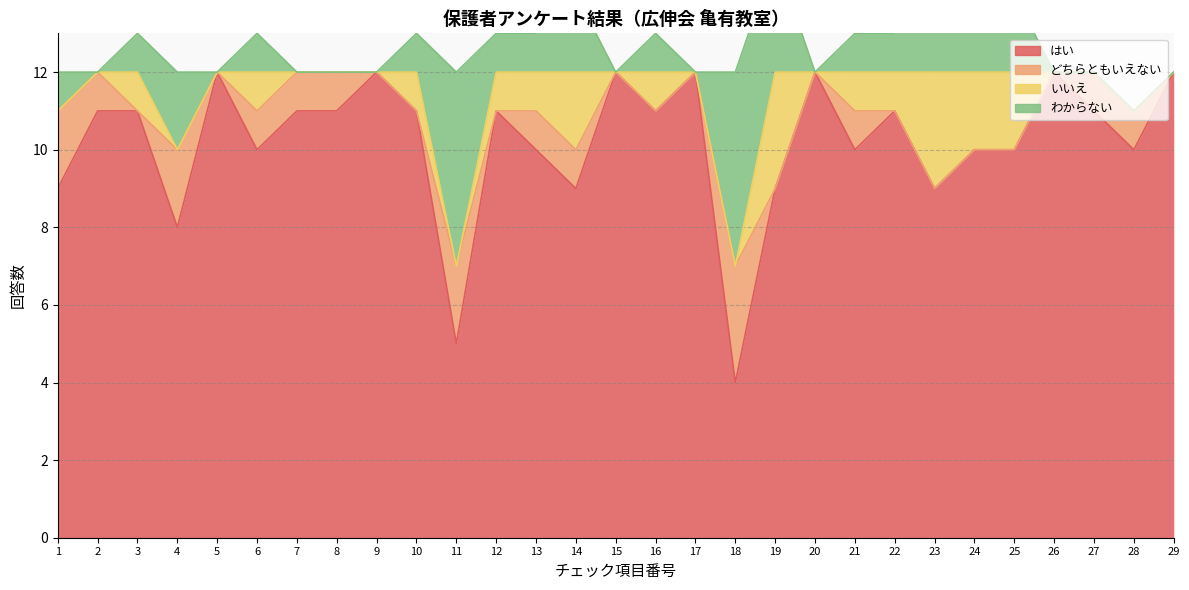

The わからない series shows 18 at 9. True or false?

False